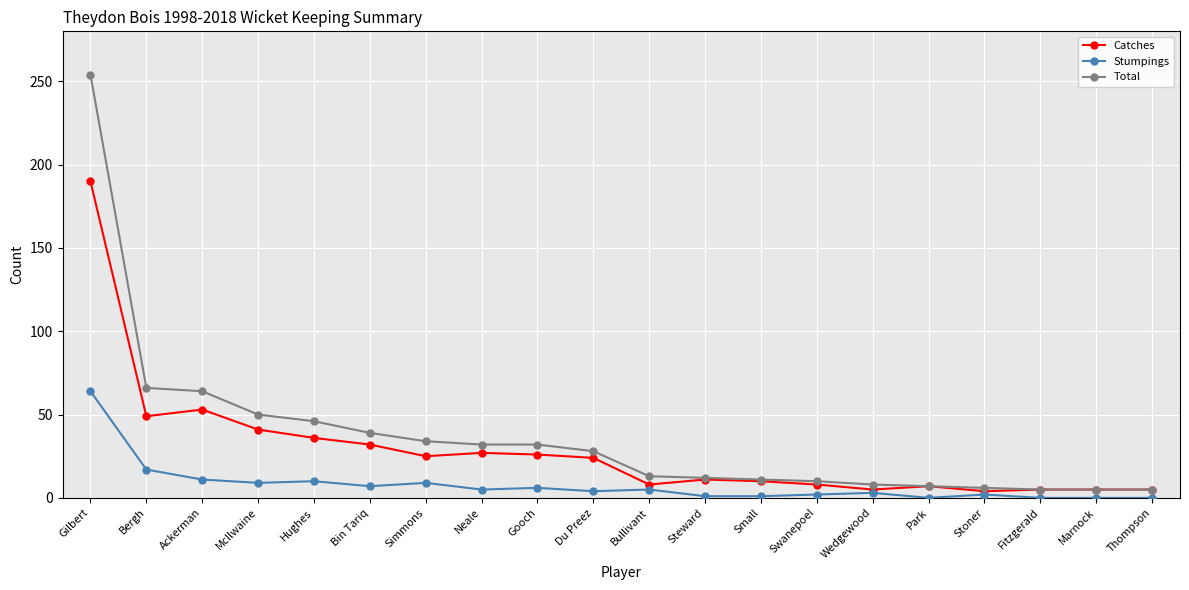

How many values in the Catches series are below 24?

10